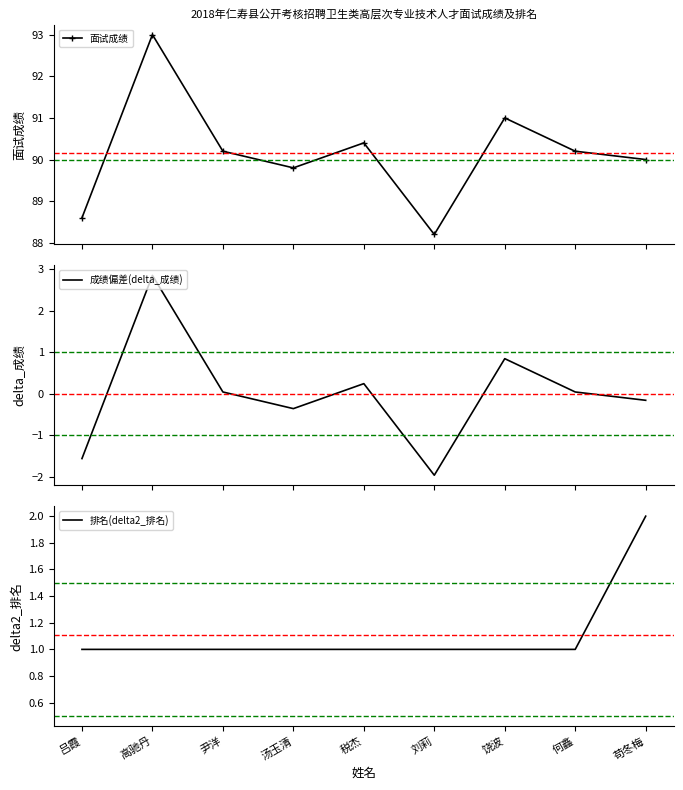

What is the difference between the highest and lowest values at 吕霞?

90.2